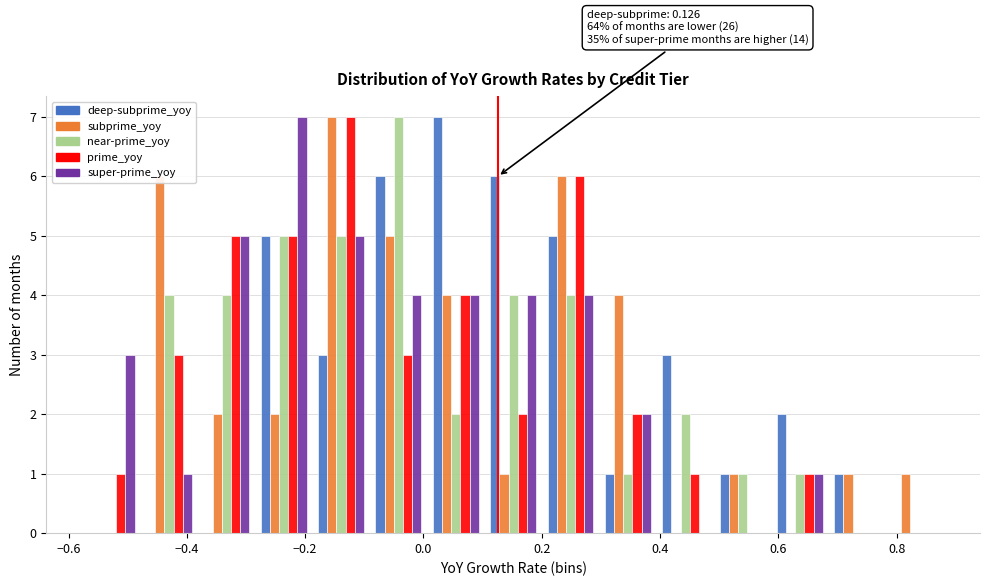

In the super-prime_yoy series, which range on the x-axis has the tallest bar?

-0.28 to -0.18